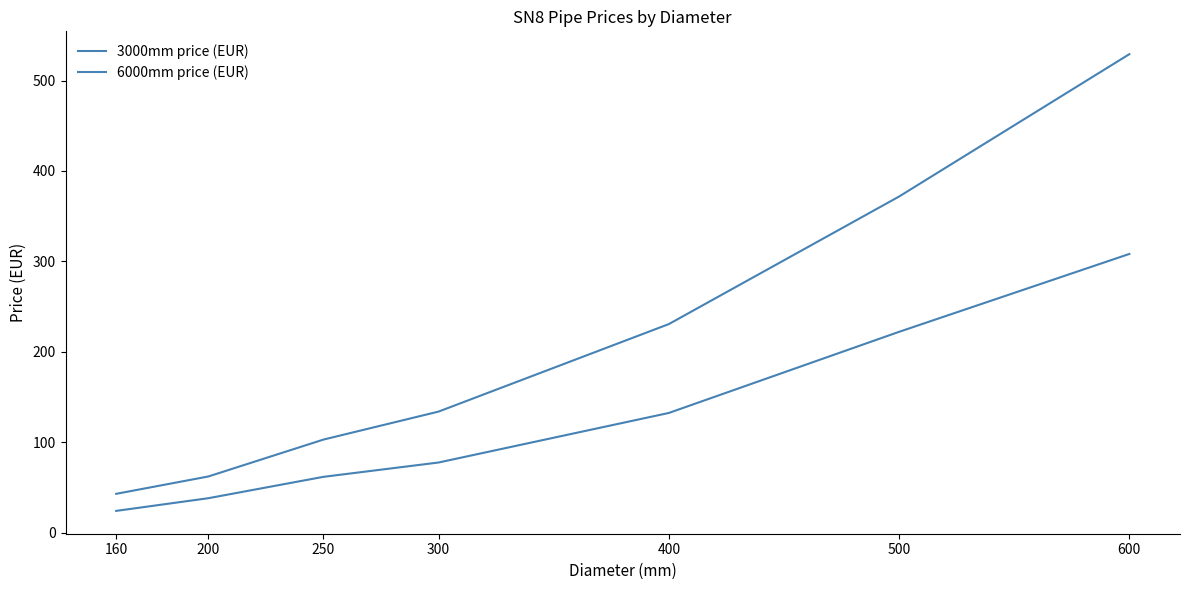

Does the chart have visible grid lines?

No